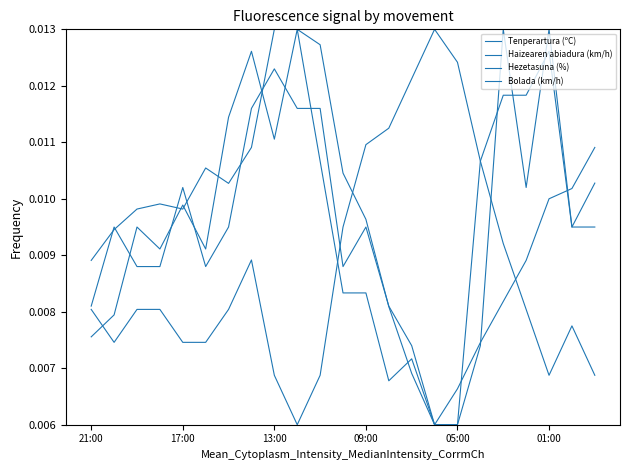

How many lines are shown in the chart?

4